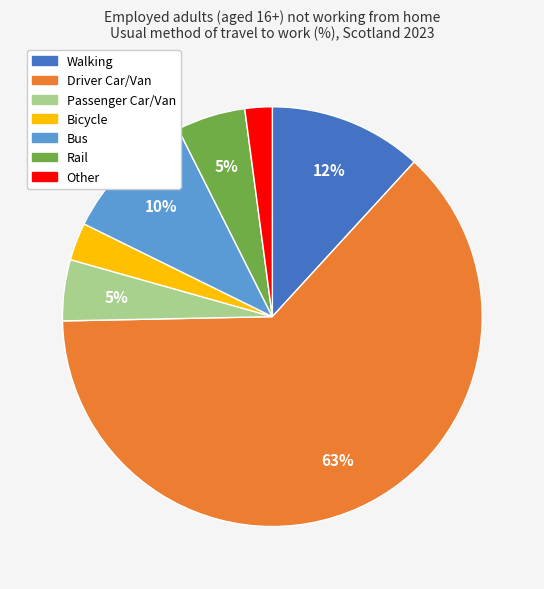

Do Passenger Car/Van and Bicycle together represent more than half of the pie?

No